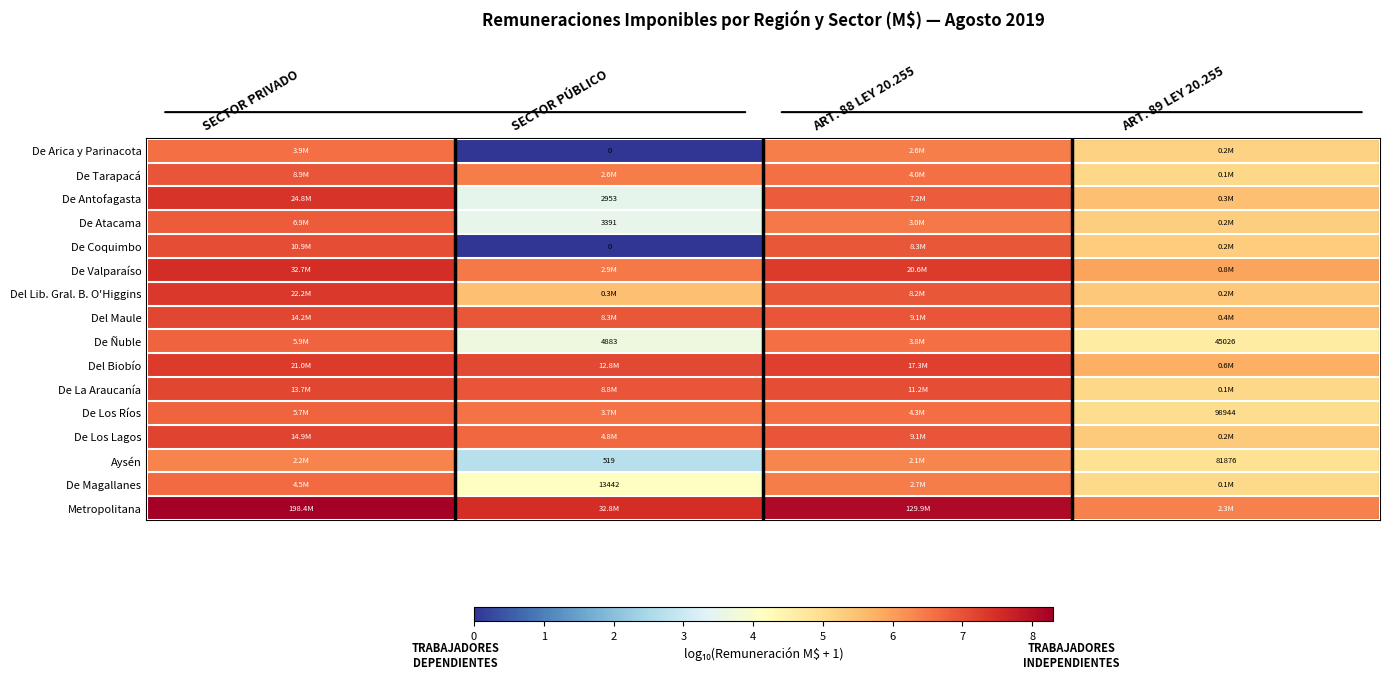

What is the average value of the Del Lib. Gral. B. O'Higgins series?

6.3